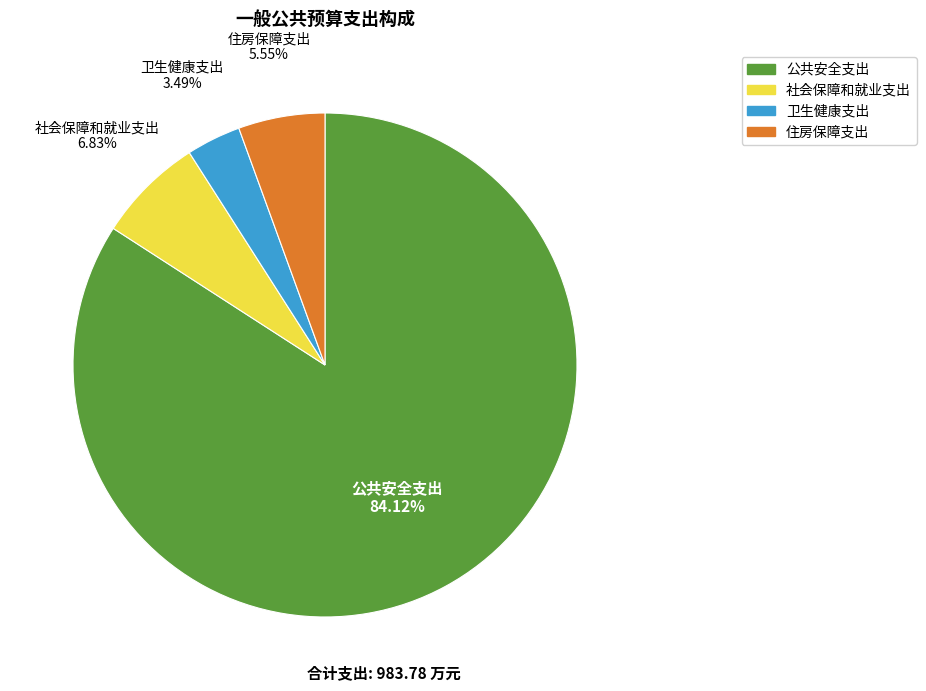

The 卫生健康支出 slice represents 11% of the pie. True or false?

False